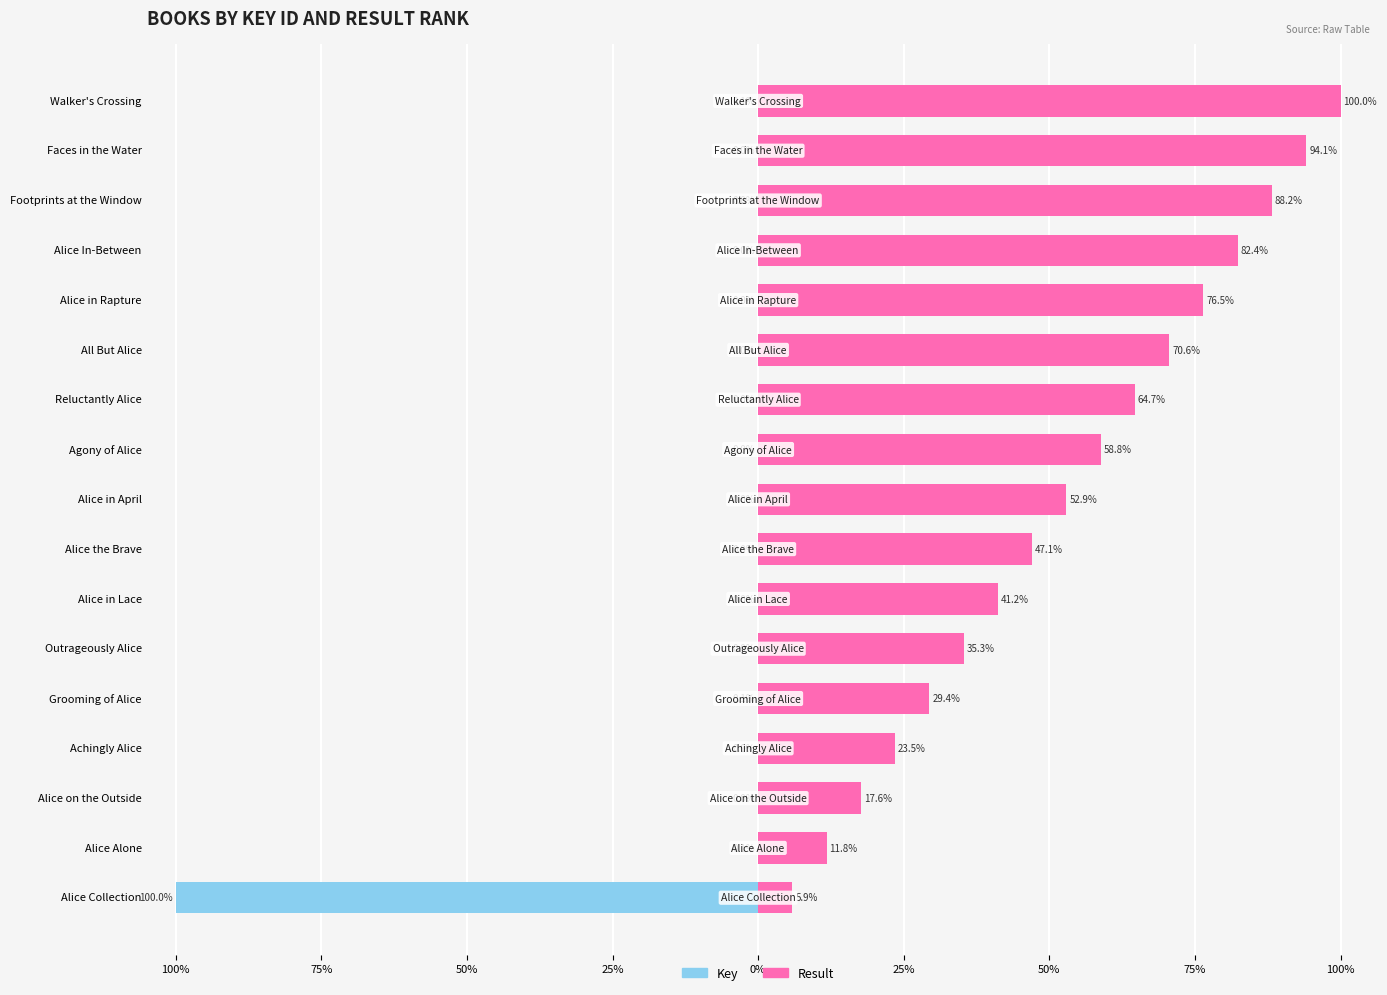

Rank the series by their maximum value, from highest to lowest.

Result, Key